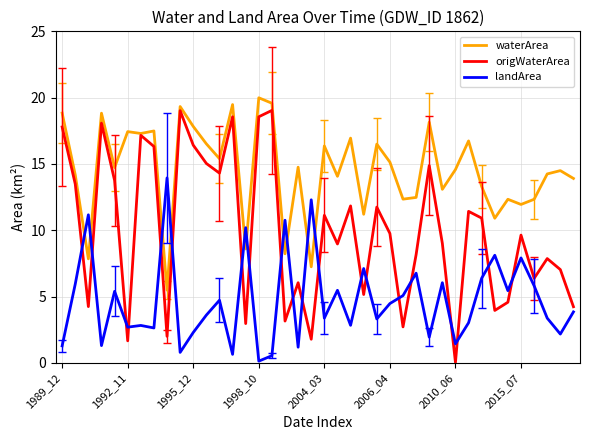

Which series has the largest total across all categories?

waterArea